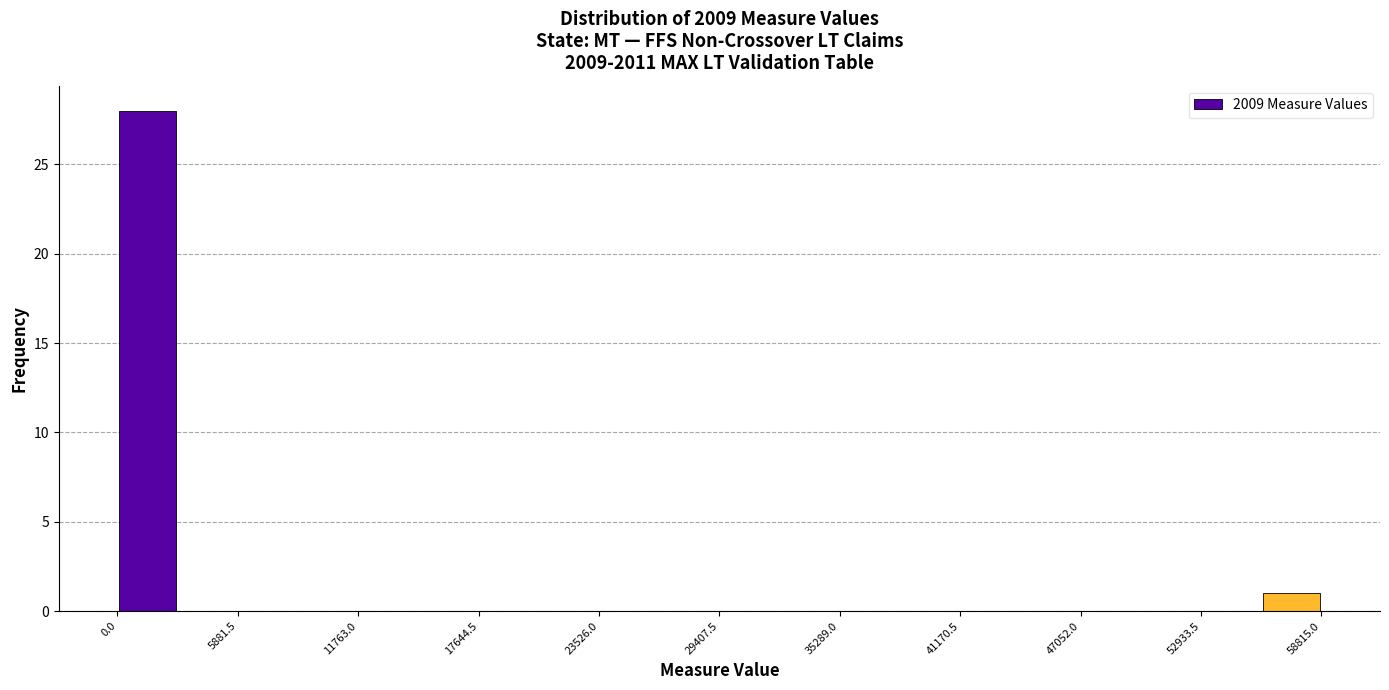

Around what value on the x-axis is the tallest bar? Give the approximate position of its centre, as read against the axis.

1000